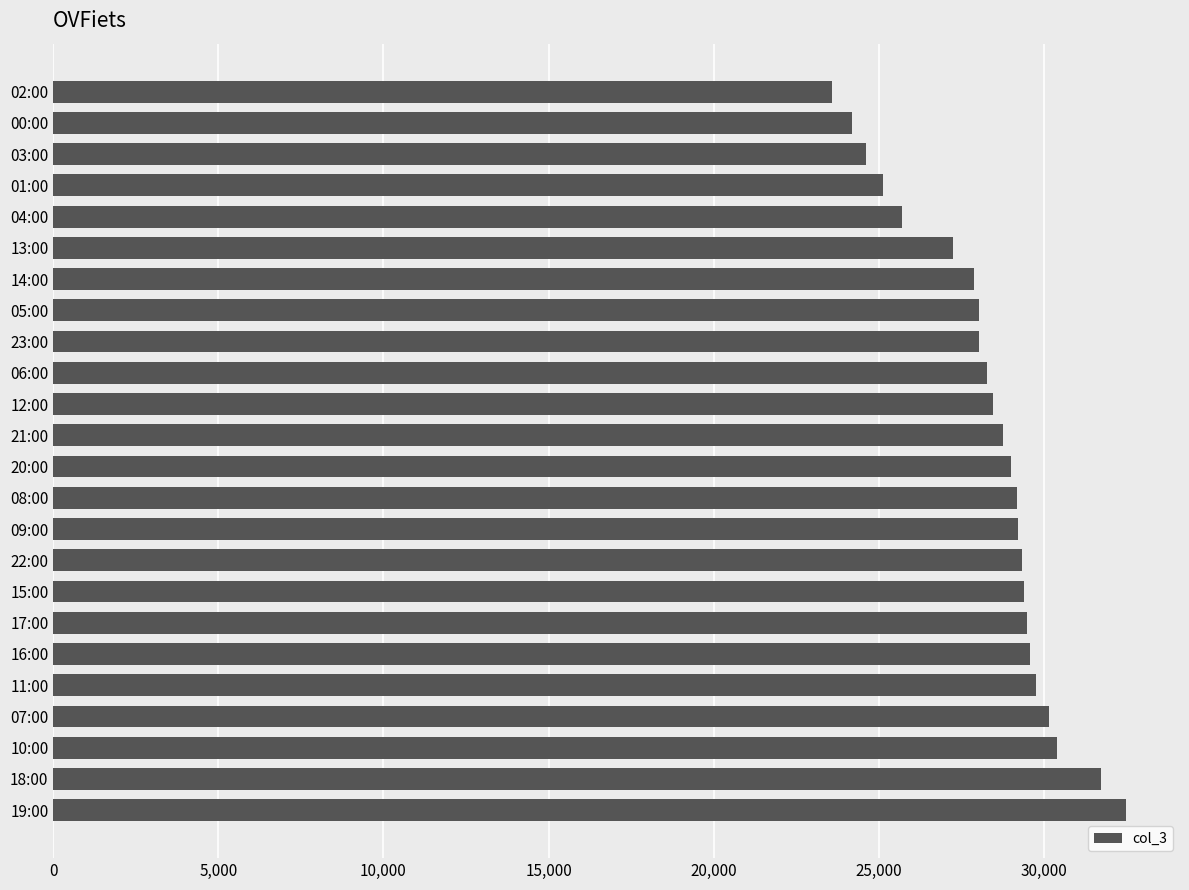

Count the number of data series in this chart.

1